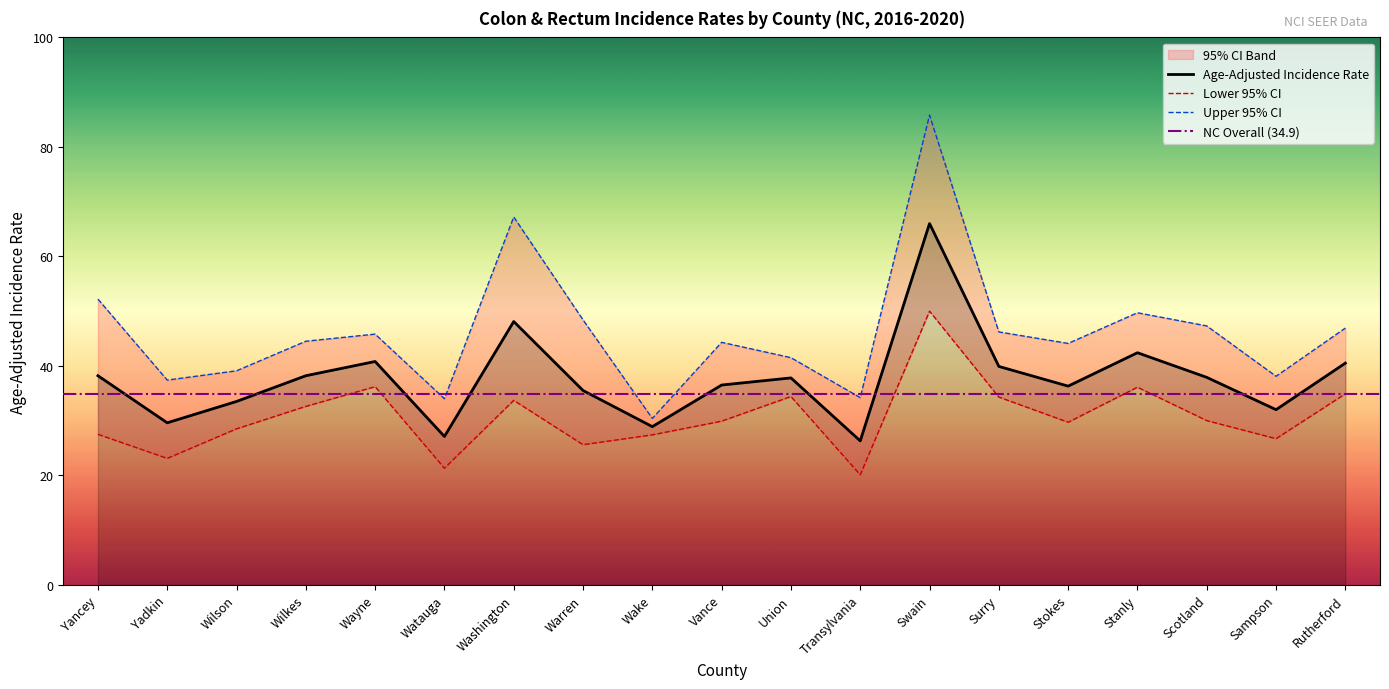

List the series in order of their peak value, highest first.

Upper 95% CI, Age-Adjusted Incidence Rate, Lower 95% CI